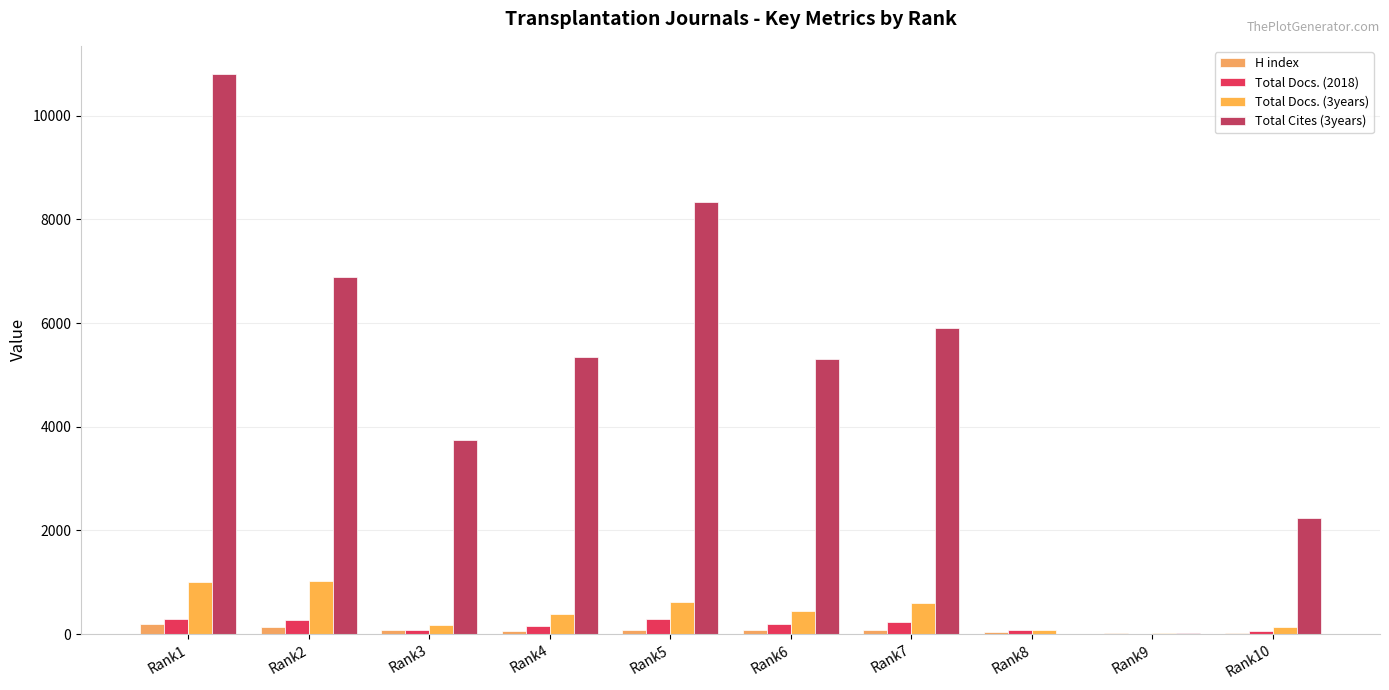

The Total Docs. (2018) series shows 54 at Rank10. True or false?

True